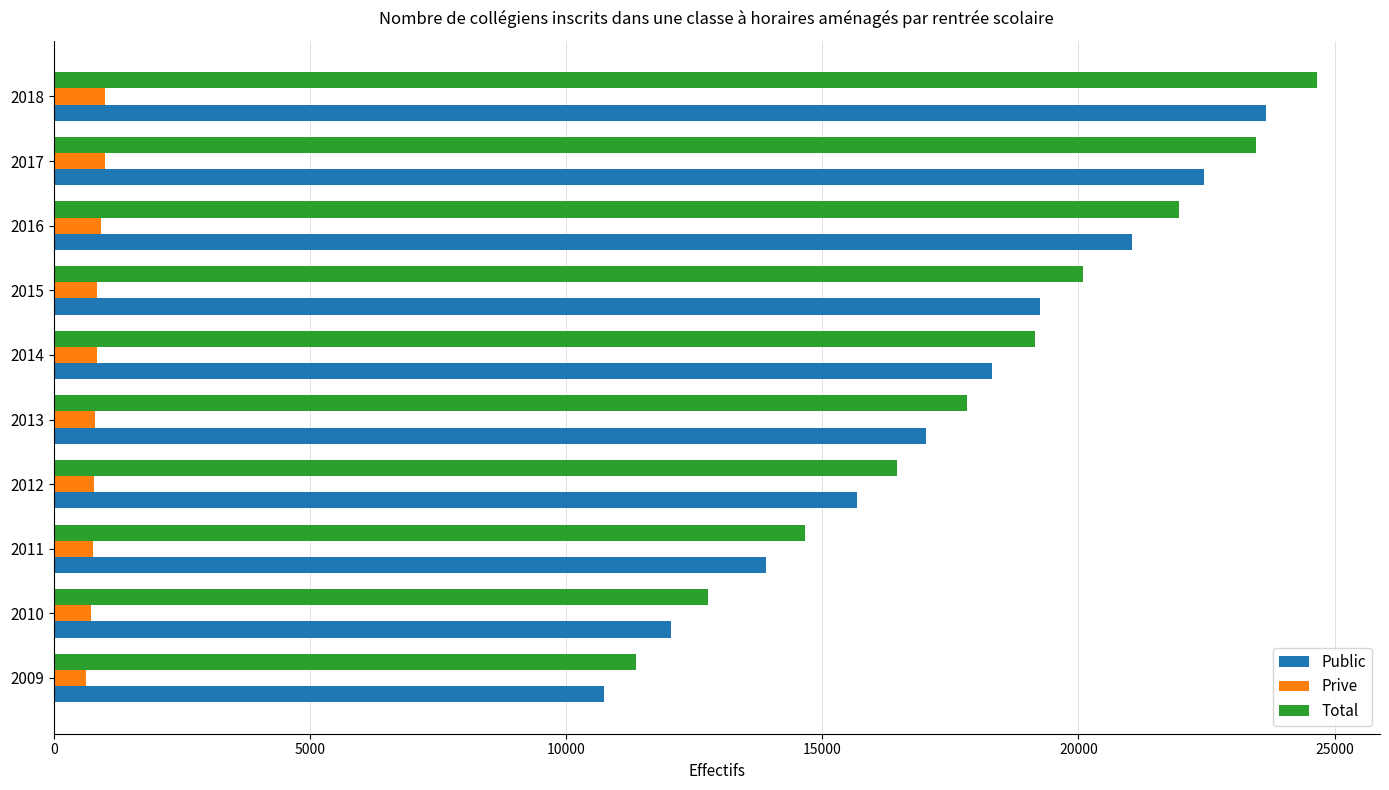

What is the difference between the maximum and minimum values in the Public series?

12920